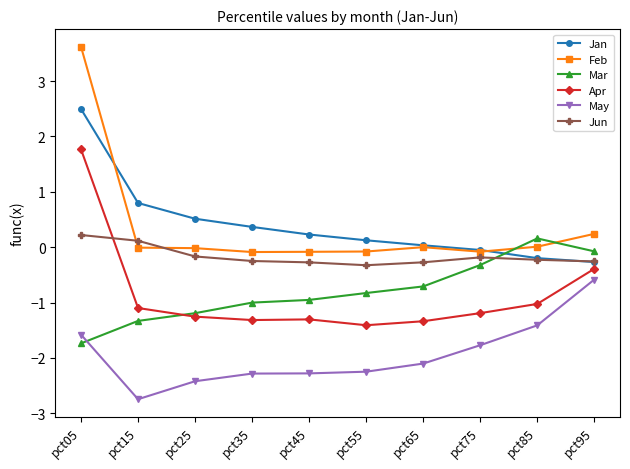

Count the Jun values in the range 0 to 1.

2